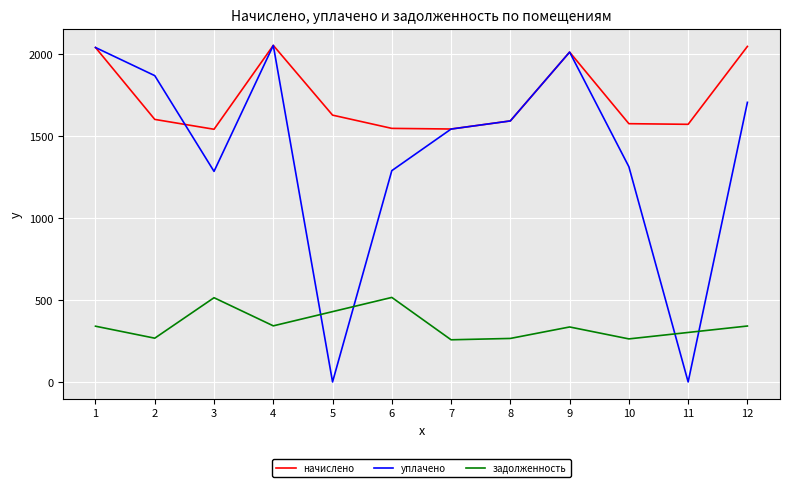

The value of начислено at 6 is 792.9. True or false?

False